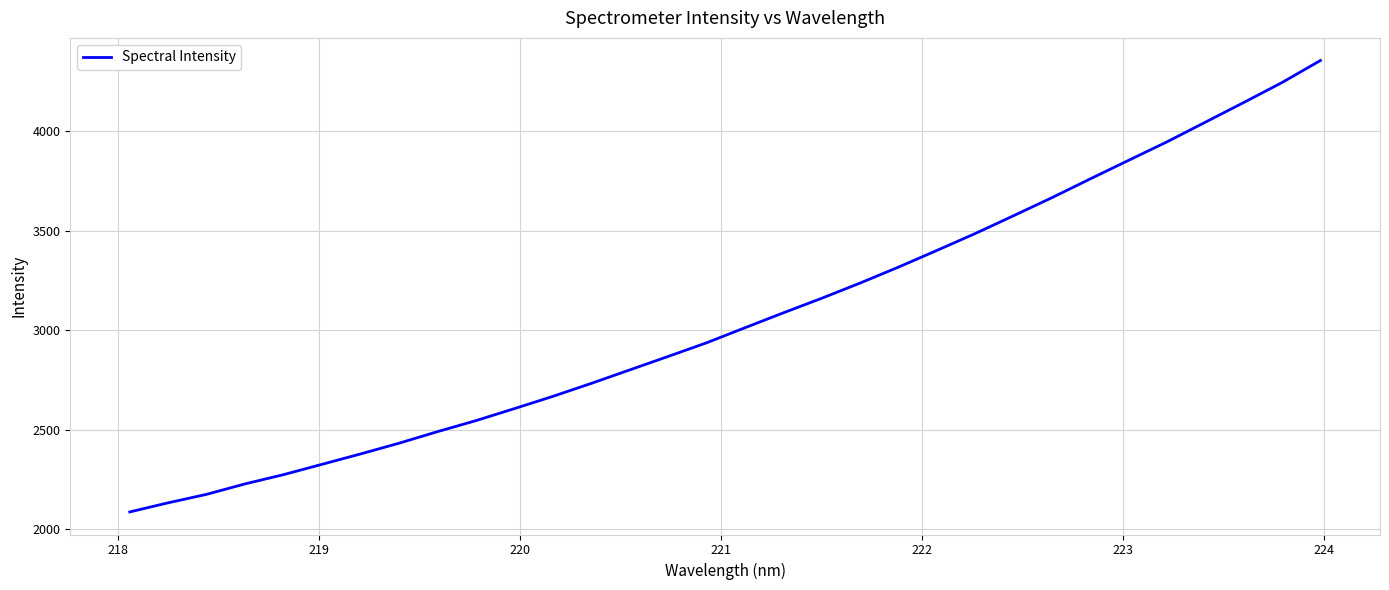

What is the smallest value displayed?

2088.0